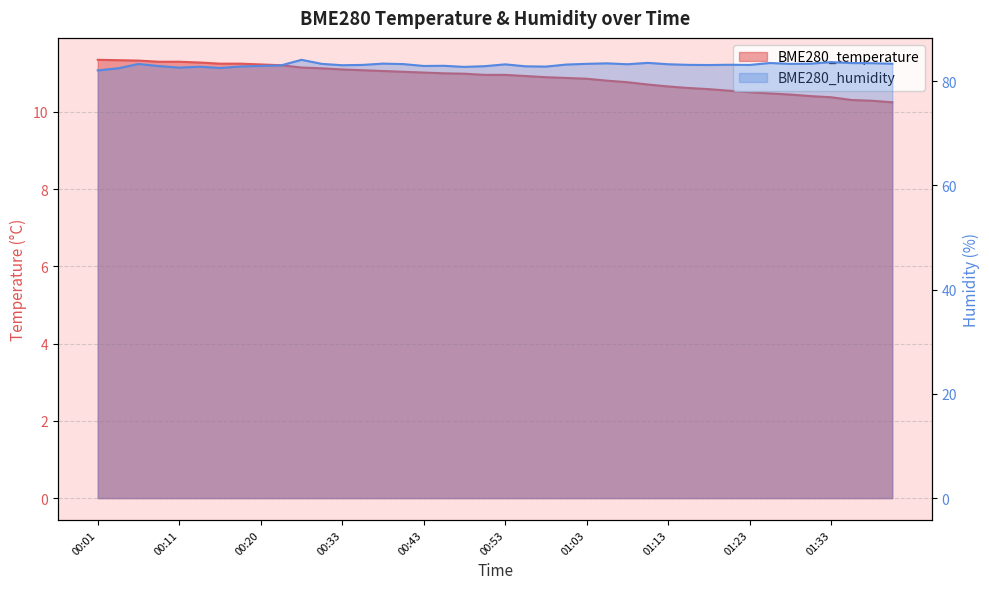

Rank the series at 00:03 from highest to lowest value.

BME280_humidity, BME280_temperature